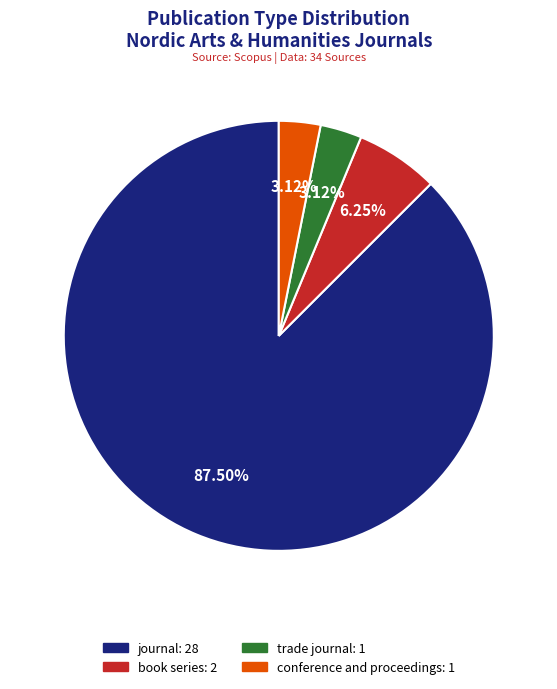

To the nearest percent, what portion does trade journal represent?

3%